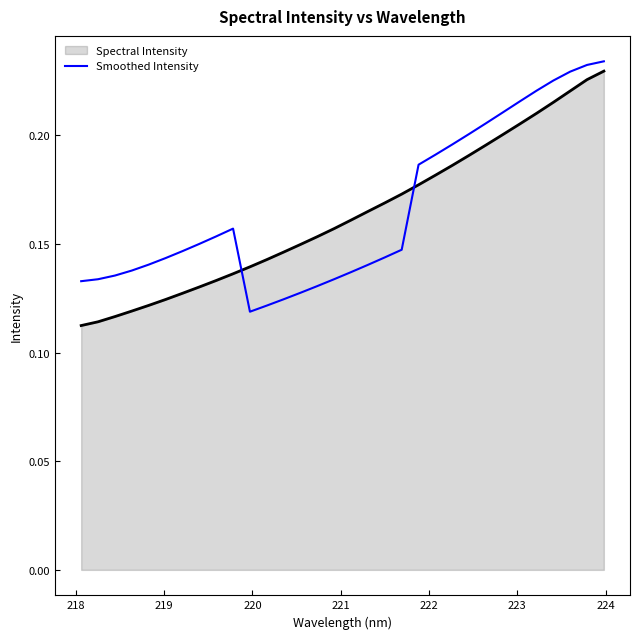

True or false: Spectral Intensity and Smoothed Intensity intersect in this chart.

True